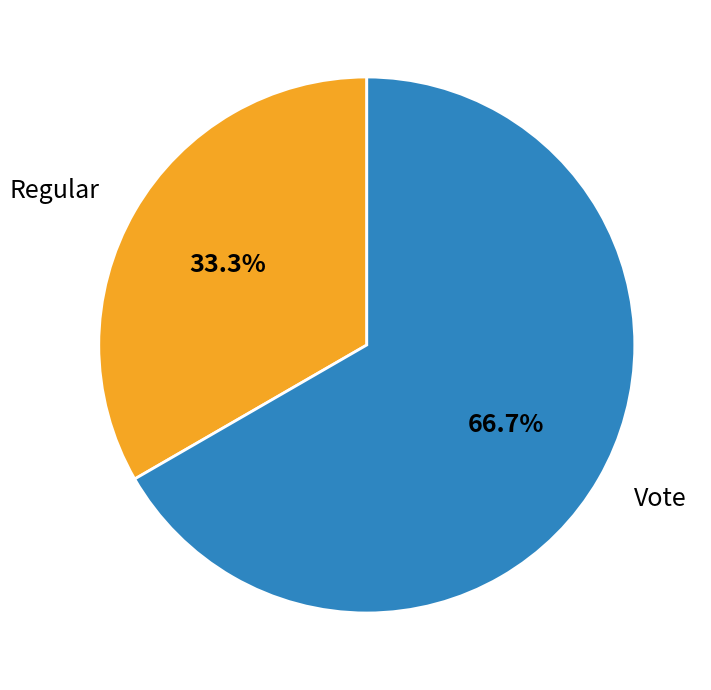

Is it true that Regular is 33% of the pie?

True